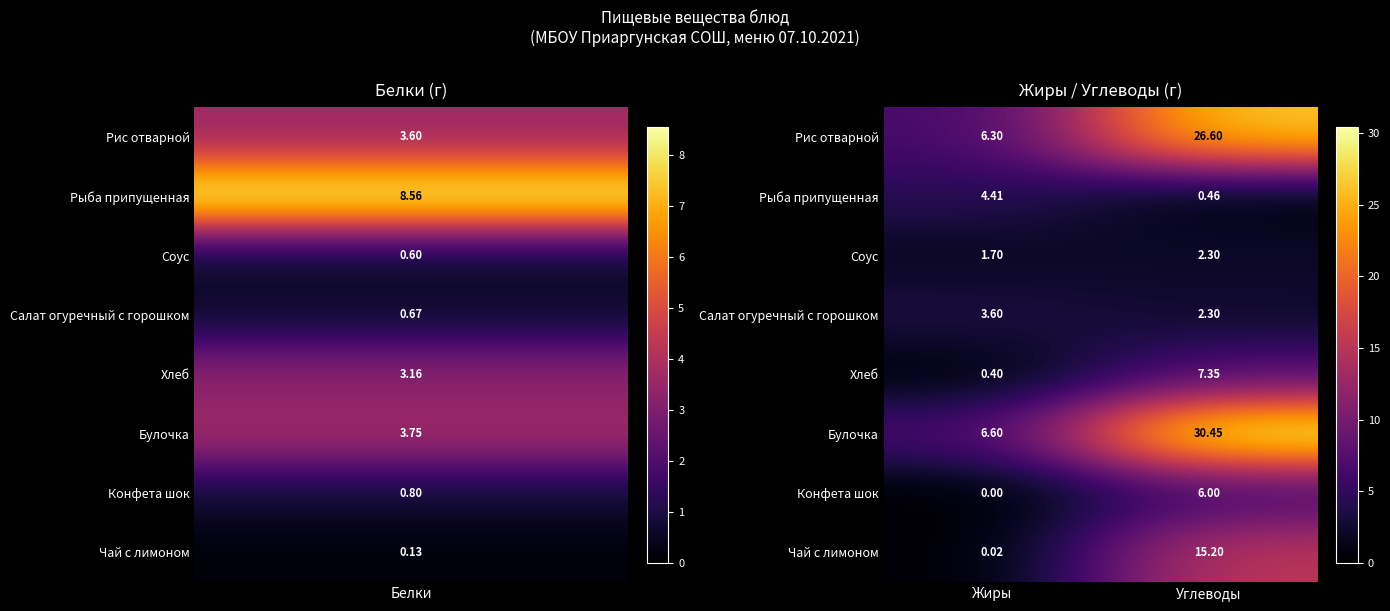

At how many categories does at least one series exceed 13?

1